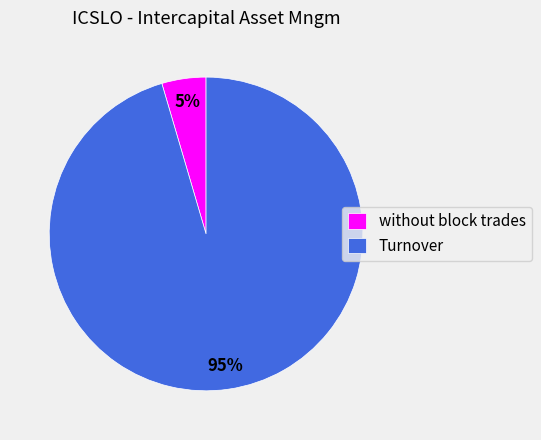

To the nearest percent, what percentage of the pie is Turnover?

95%